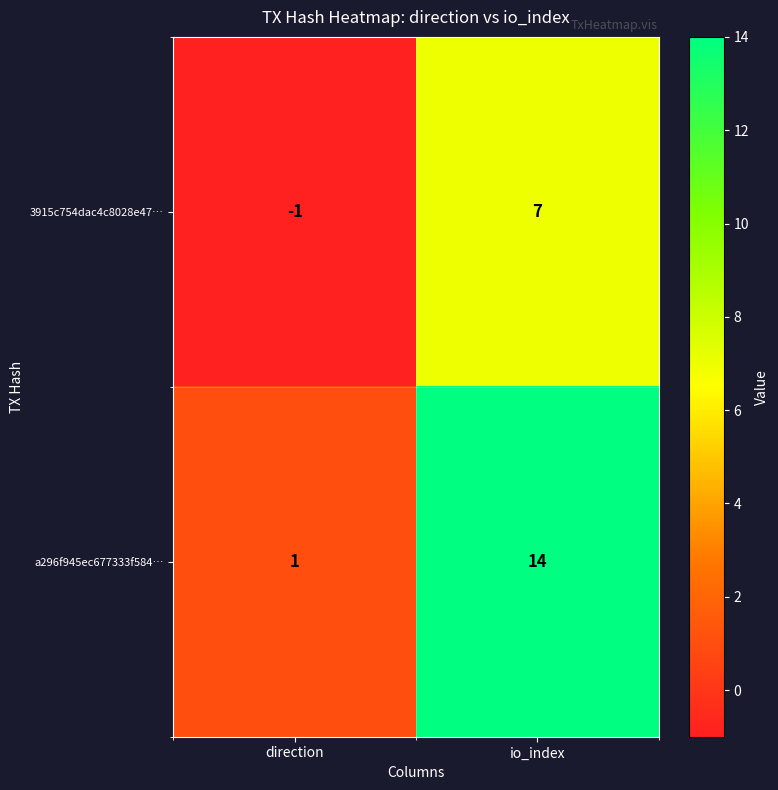

At which label does 3915c754dac4c8028e47… reach its peak?

io_index